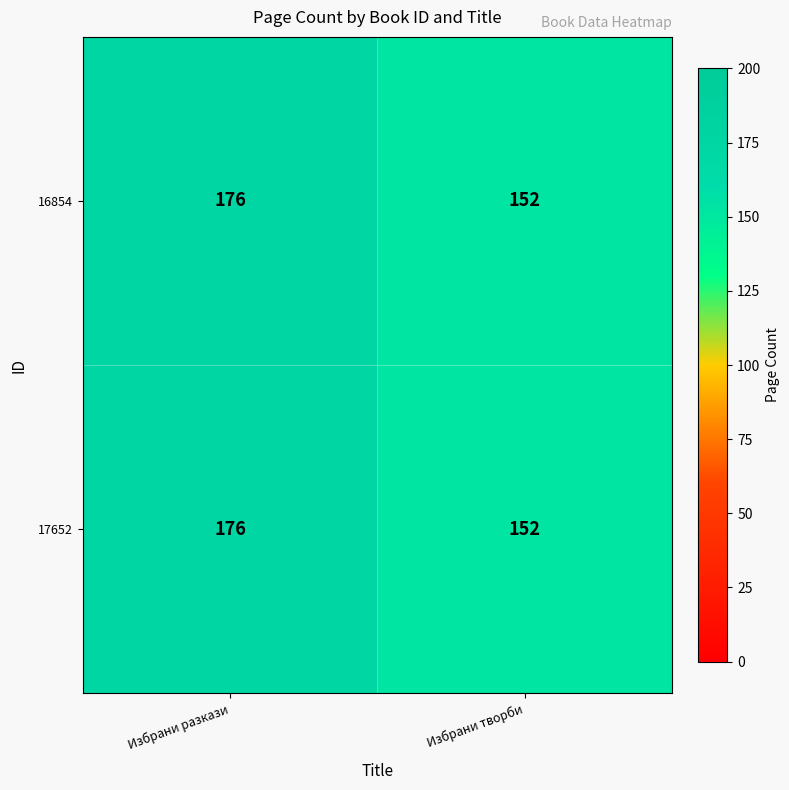

What is the minimum value shown in the chart?

152